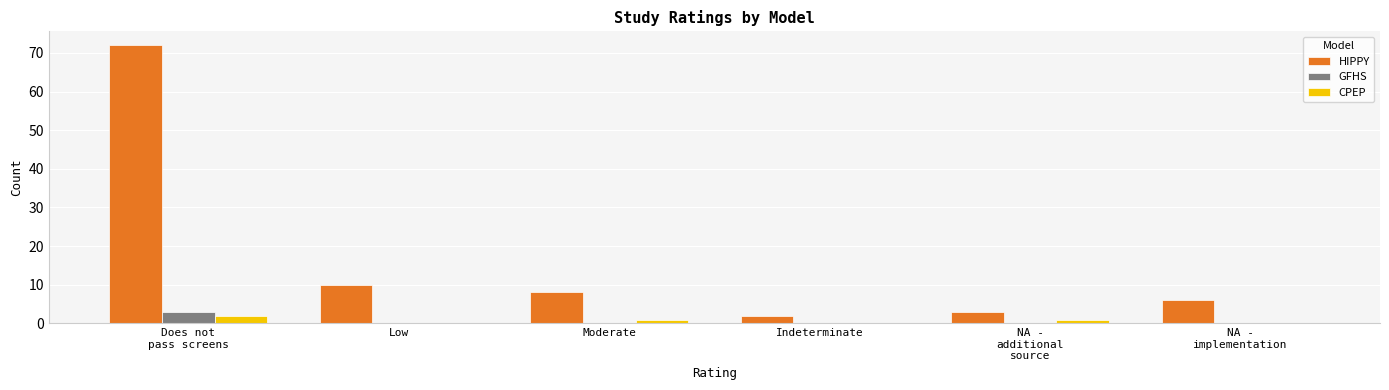

The value of CPEP at Low is 0. True or false?

True